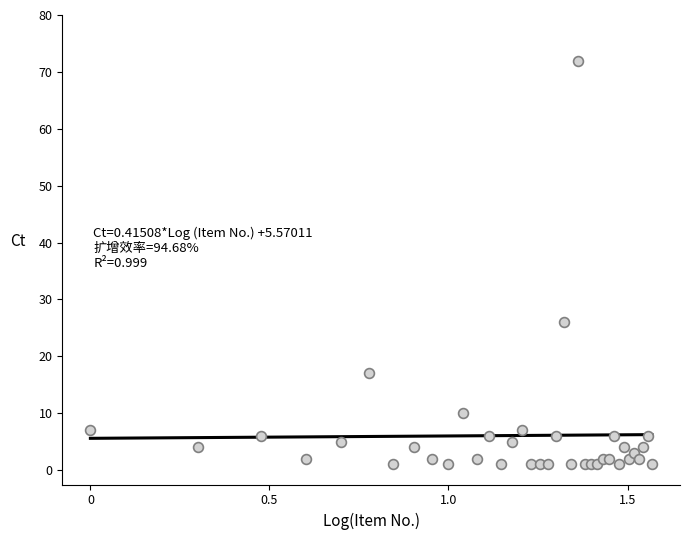

What is the change in value from 13 to 25?

-5